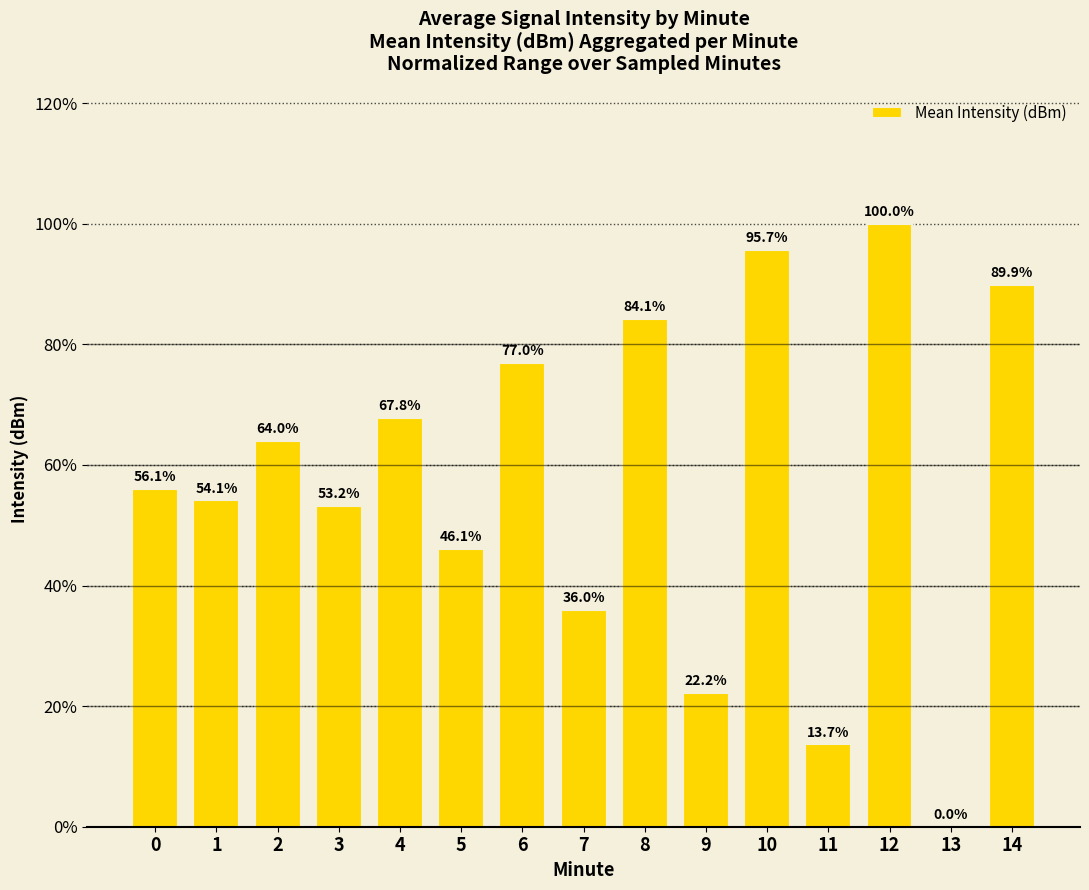

Reading right to left, list all the values displayed in this chart.

89.9	0.0	100.0	13.7	95.7	22.2	84.1	36.0	77.0	46.1	67.8	53.2	64.0	54.1	56.1